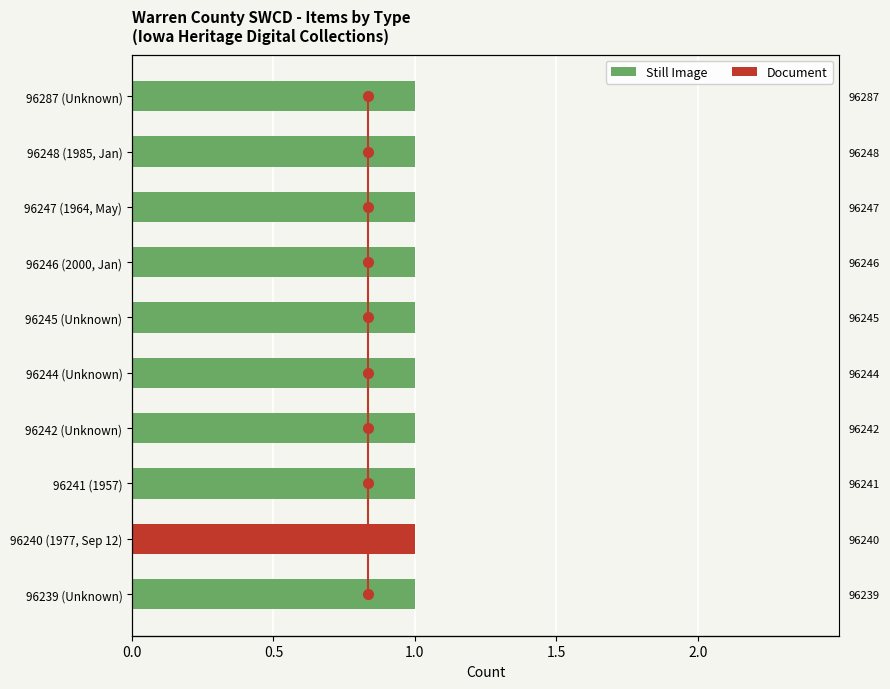

What is the difference between the maximum and minimum values in the Document series?

1